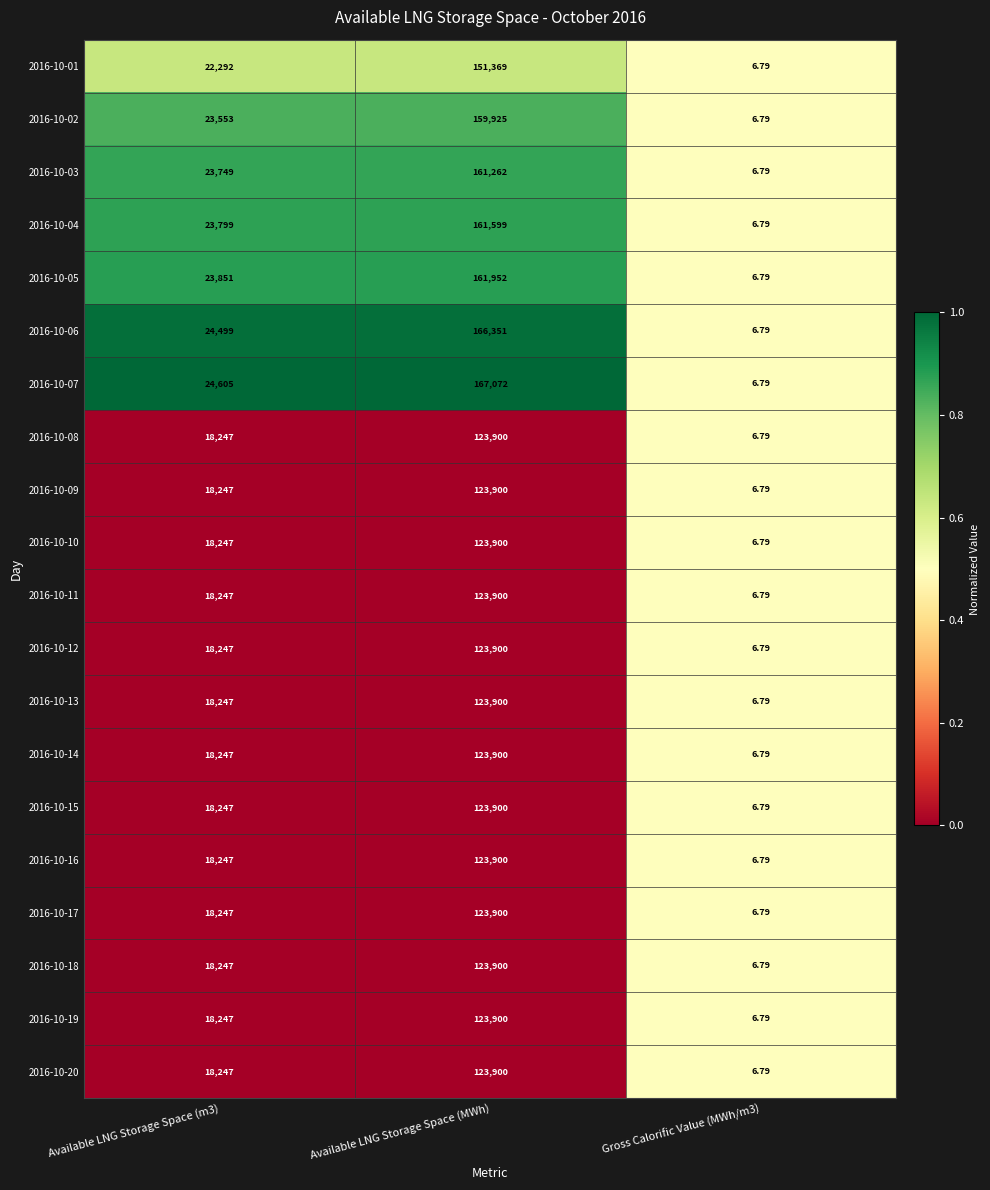

What is the total value across all series at Available LNG Storage Space (MWh)?

2740230.0